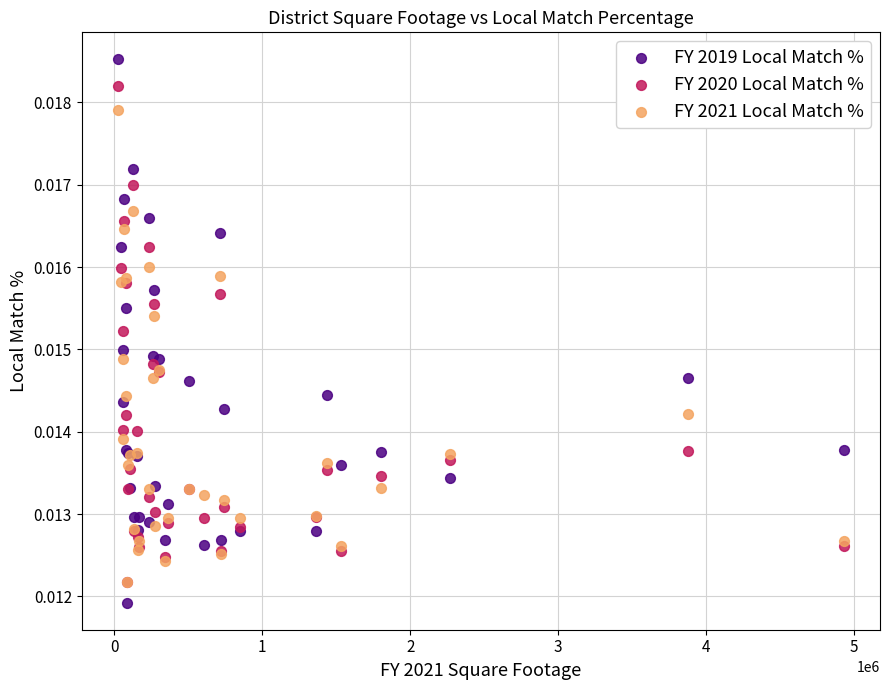

What are all the series names shown in the legend?

FY 2019 Local Match %, FY 2020 Local Match %, FY 2021 Local Match %